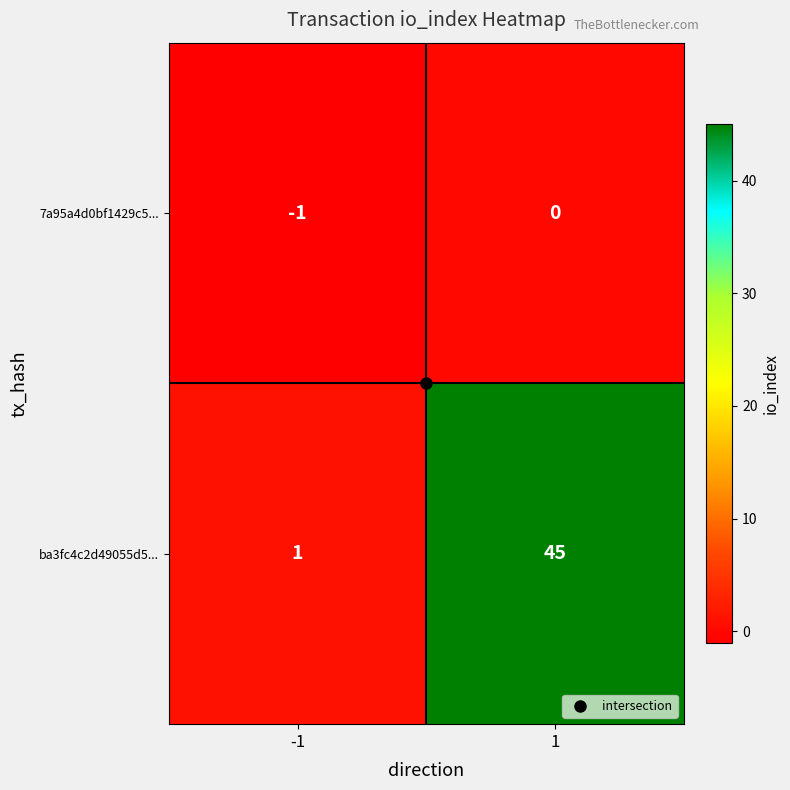

What is the spread (max minus min) of values at 1?

45